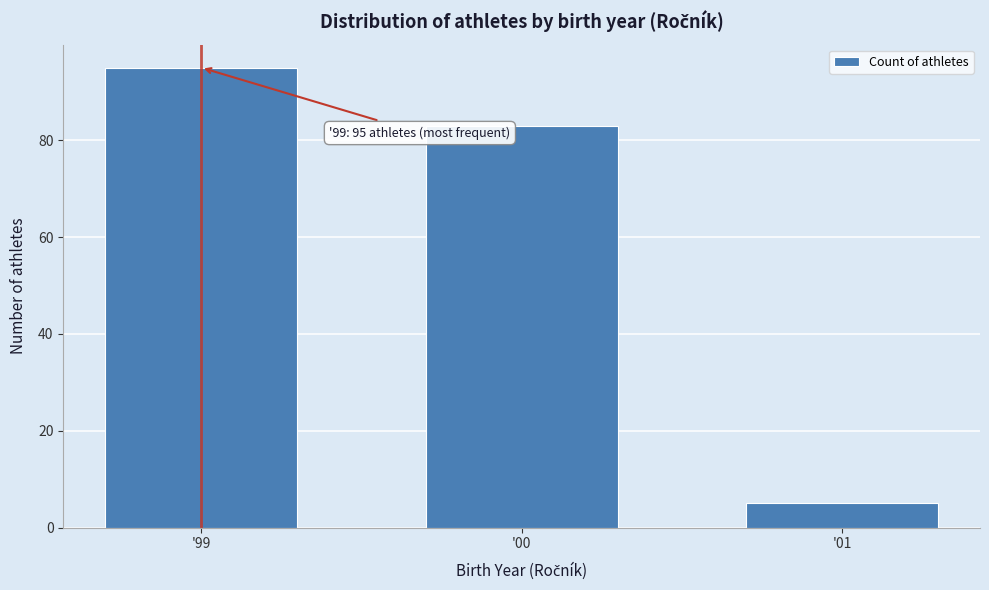

Reading right to left, what are all the values shown in this chart?

'01=5	'00=83	'99=95